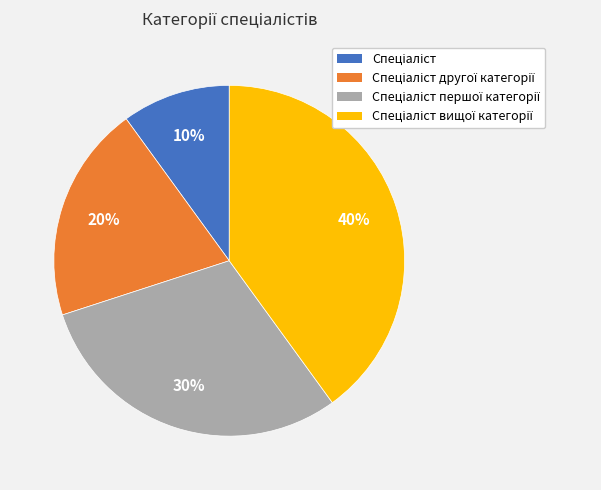

Is there any slice that represents more than half of the pie?

No